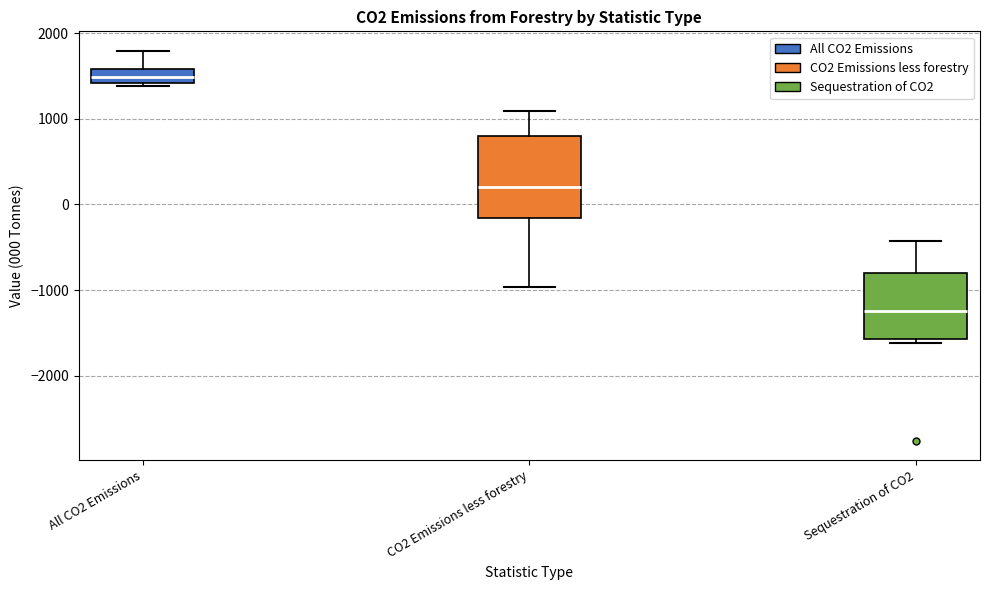

Comparing the boxes themselves (not the whiskers), which one is the tallest?

CO2 Emissions less forestry